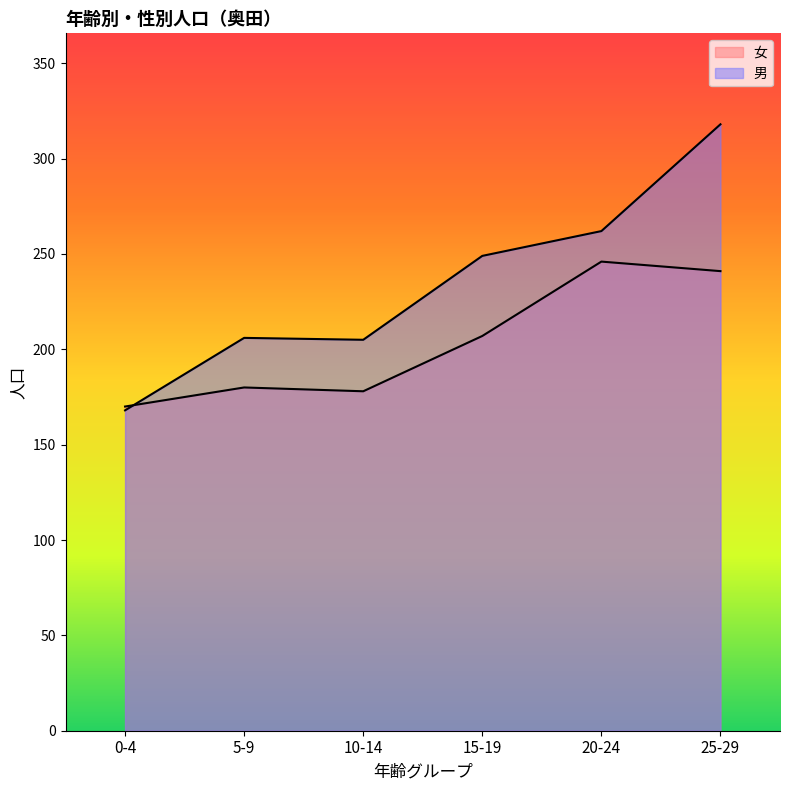

What is the lowest value of the 男 series?

168